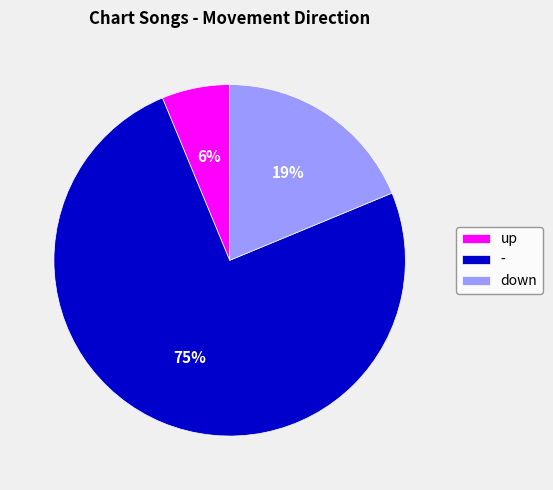

Between down and -, which is larger?

-